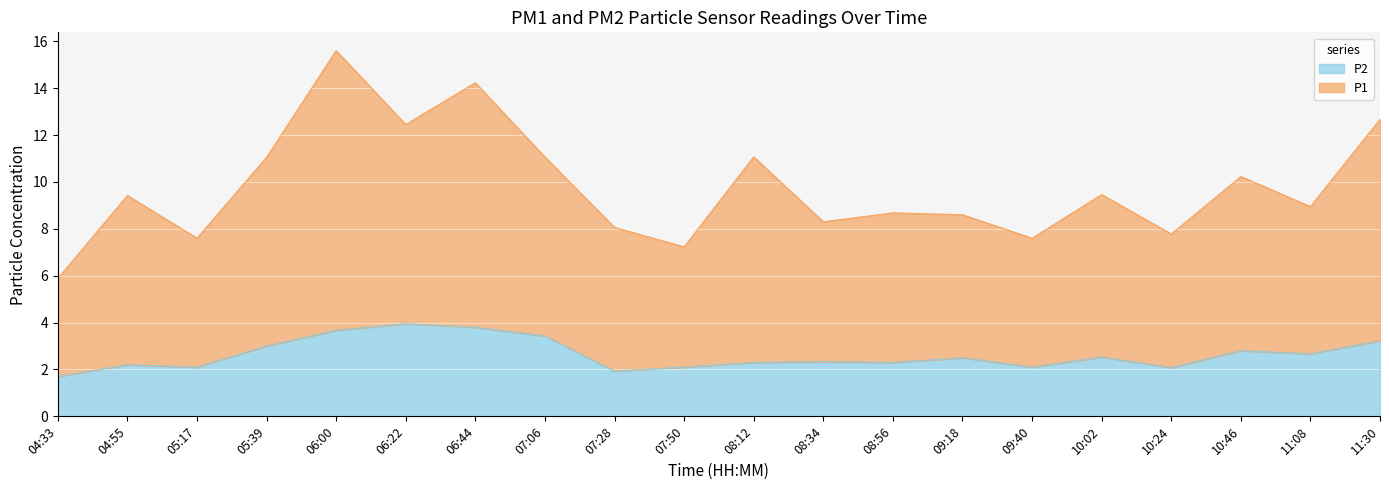

Does the chart display data point markers on the line(s)?

No